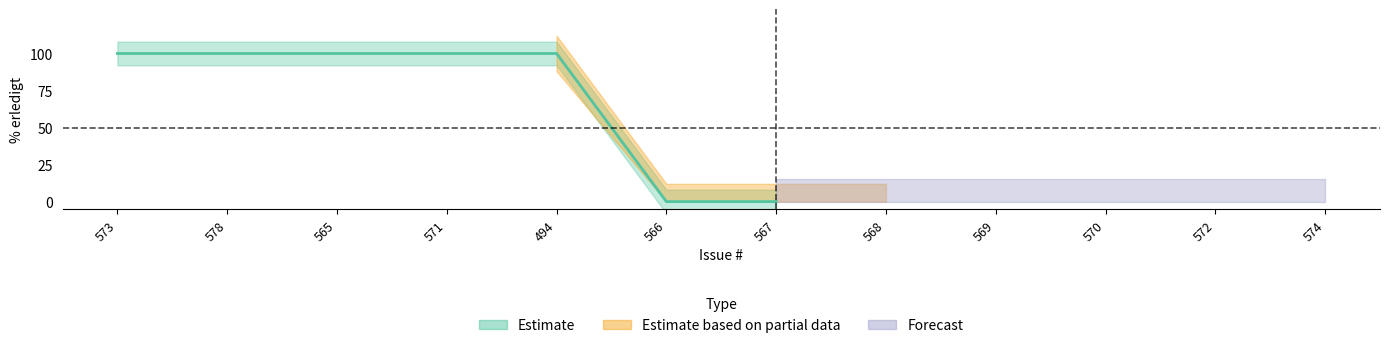

Rank the categories by value from highest to lowest.

573, 578, 565, 571, 494, 566, 567, 568, 569, 570, 572, 574